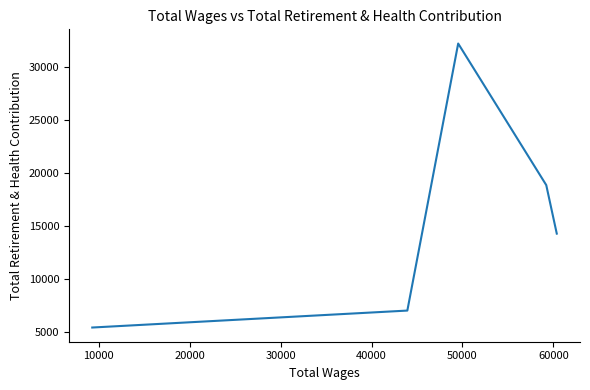

How many lines are shown in the chart?

1